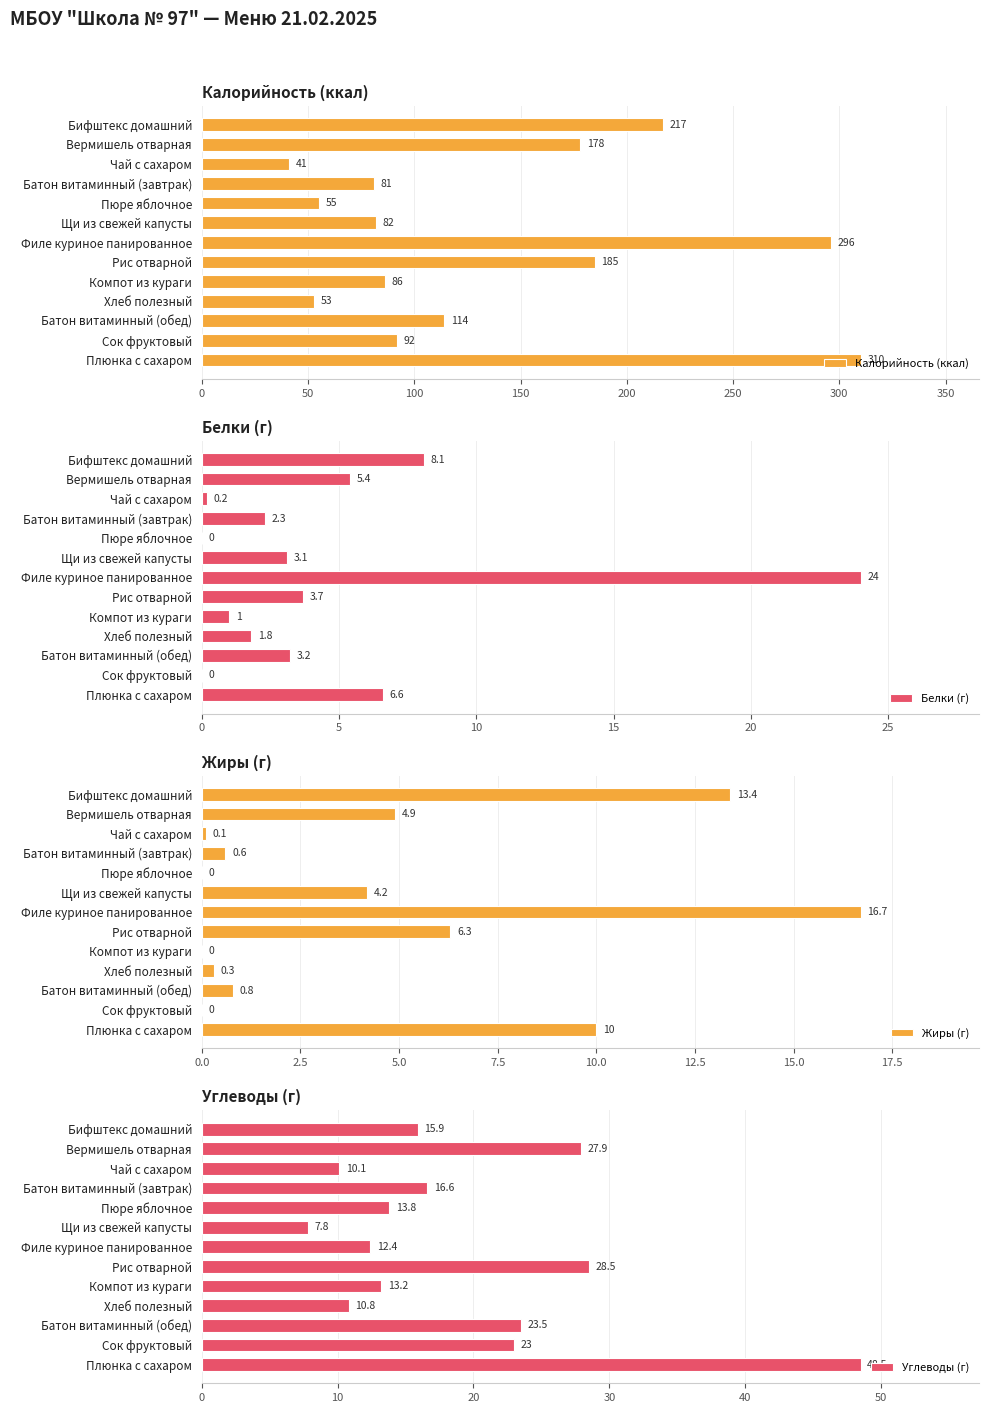

What is the minimum value for Калорийность (ккал)?

41